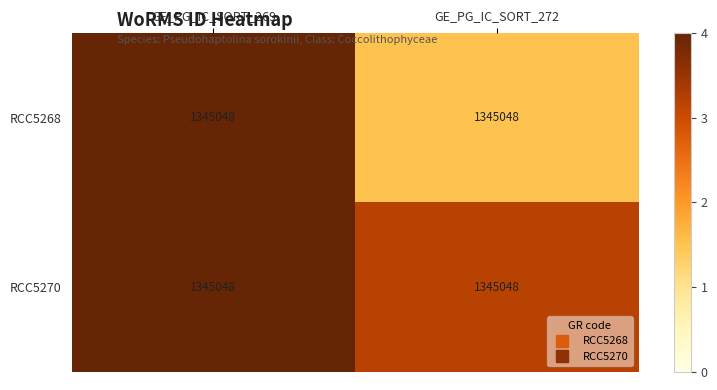

Which series has the widest spread of values?

RCC5268